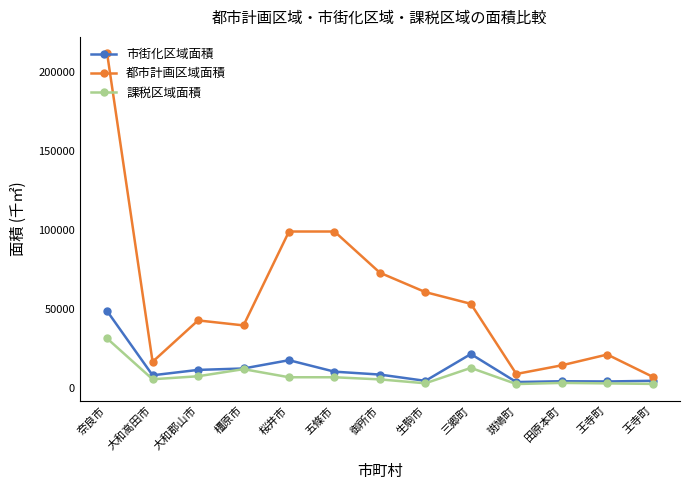

At 王寺町, list the series in order from smallest to largest.

課税区域面積, 市街化区域面積, 都市計画区域面積